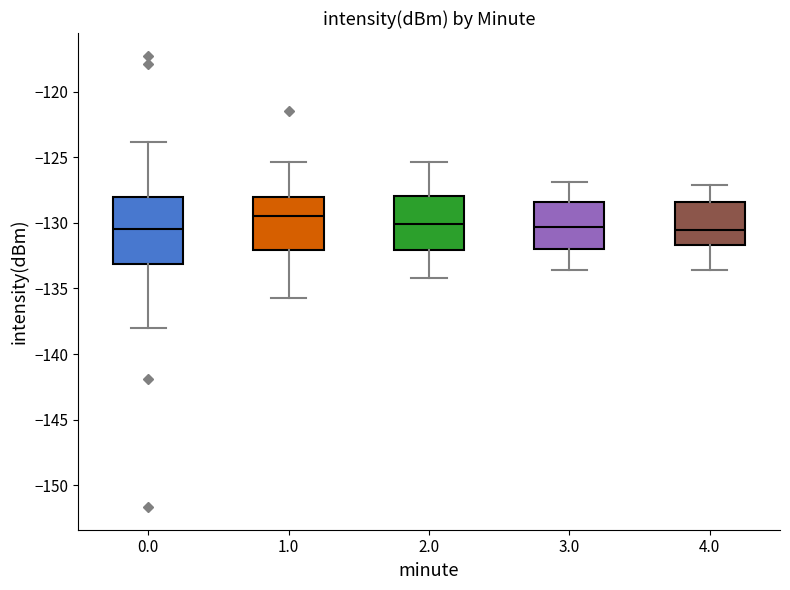

Reading left to right, read every box against the y-axis: the position of its median line, the range the box covers, and the ends of its whiskers. The values are not printed on the chart, so give them approximately, as read against the axis.

0.0: median -130.5, box -133.0 to -128.0, whiskers -138.0 to -124.0
1.0: median -129.5, box -132.0 to -128.0, whiskers -135.5 to -125.5
2.0: median -130.0, box -132.0 to -128.0, whiskers -134.0 to -125.5
3.0: median -130.5, box -132.0 to -128.5, whiskers -133.5 to -127.0
4.0: median -130.5, box -131.5 to -128.5, whiskers -133.5 to -127.0